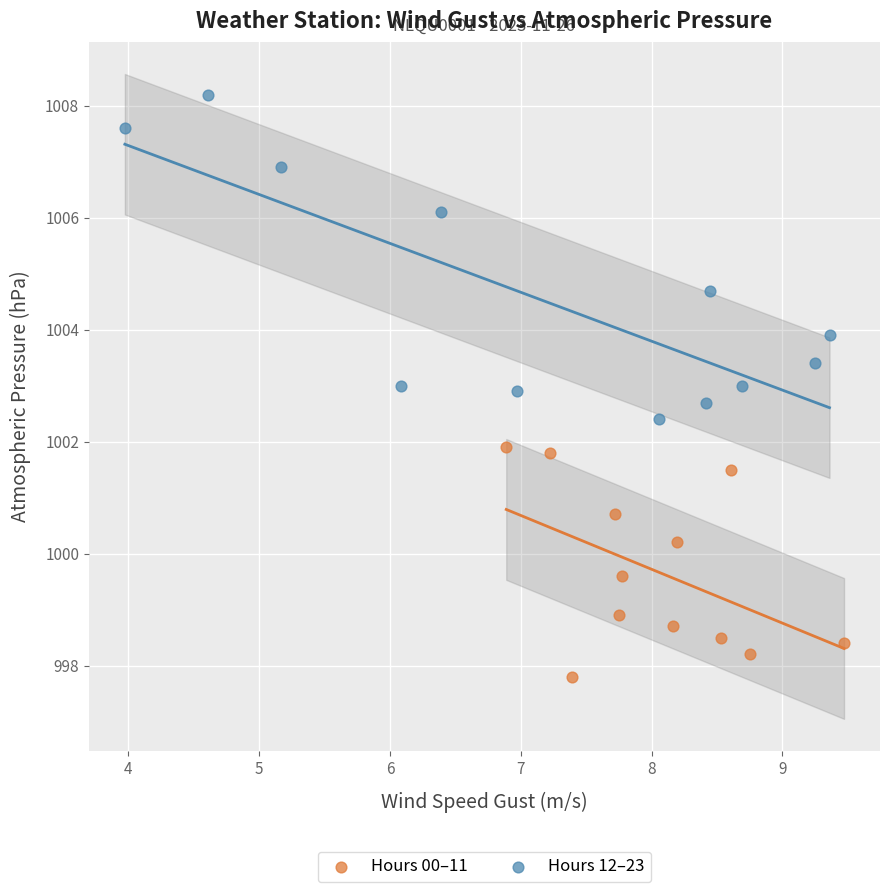

Which series contains the lowest Y value?

Hours 00–11